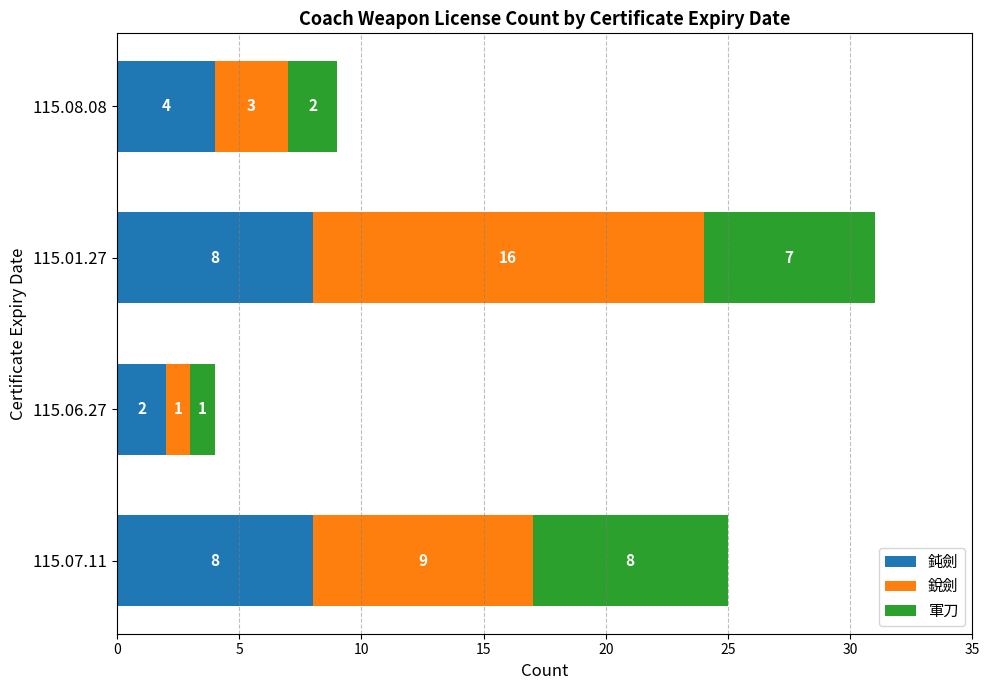

What is the maximum value for 鈍劍?

8